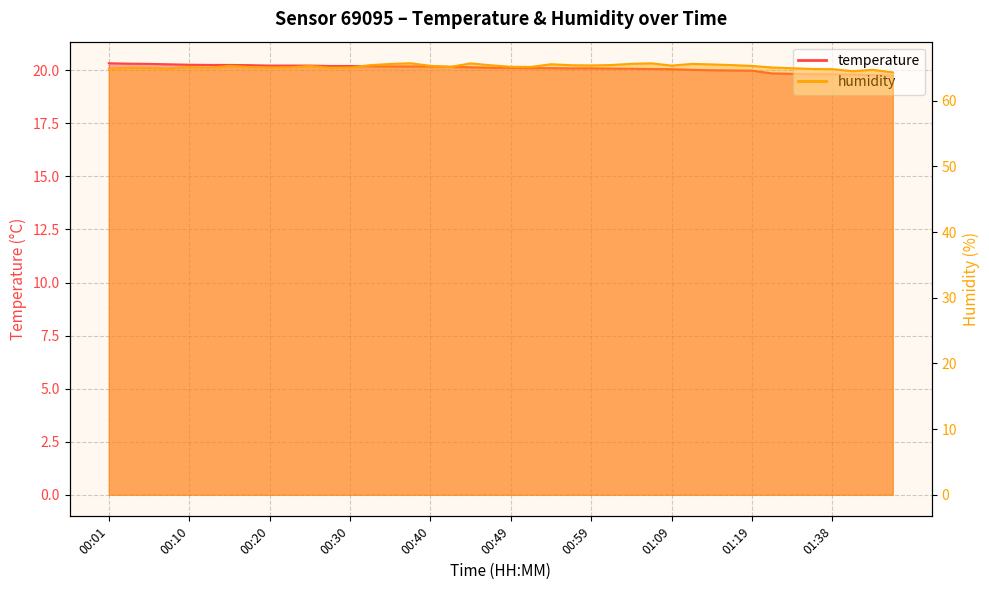

Which series changed the most between 00:20 and 01:14?

humidity